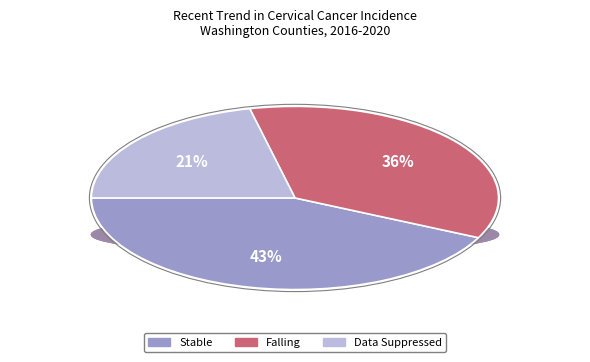

Does any single category account for the majority?

No